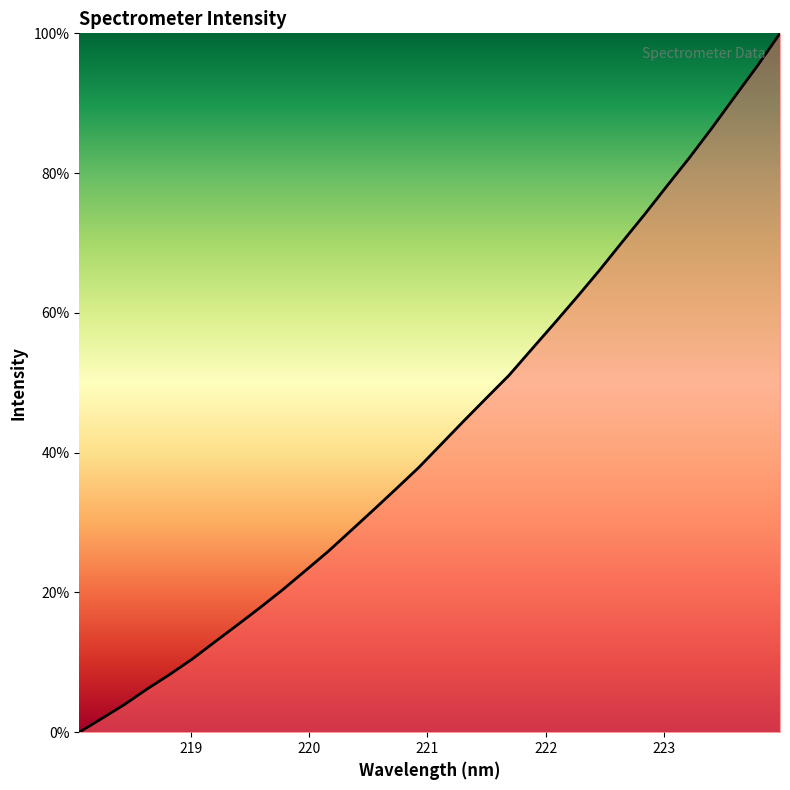

How many values exceed 41?

16